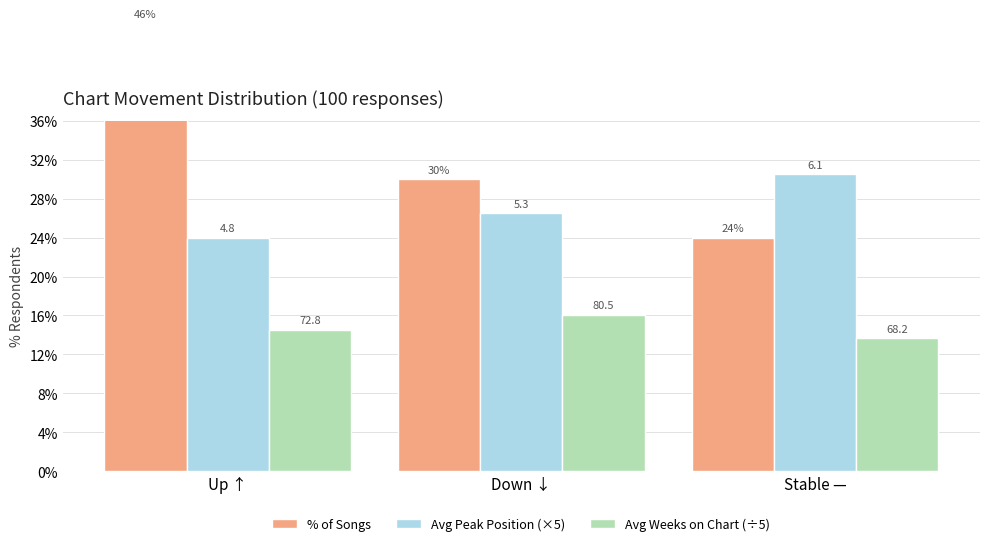

What is the value of the % of Songs bar at the 3rd from the left?

24.0